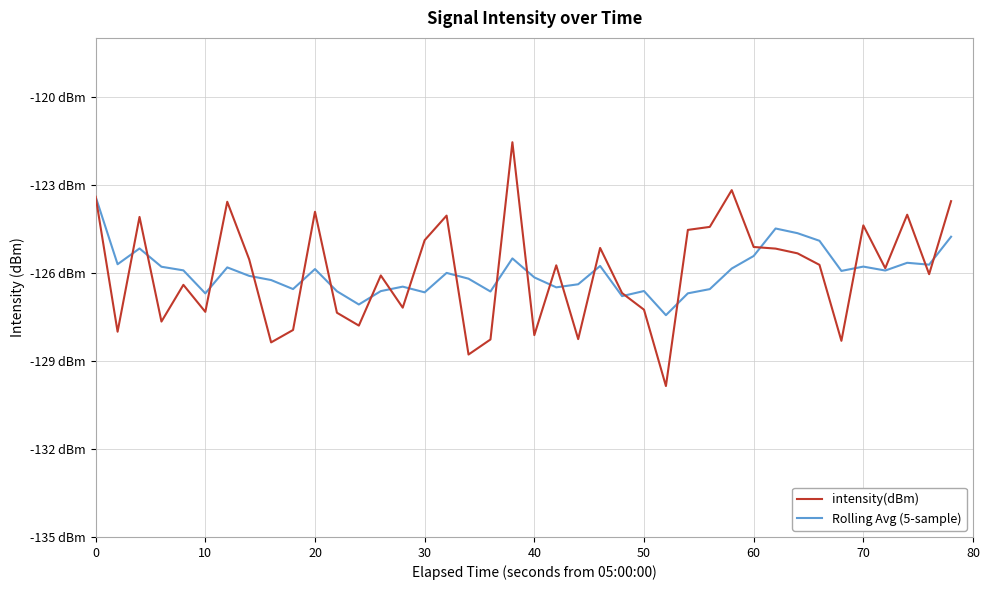

Does the chart have visible grid lines?

Yes